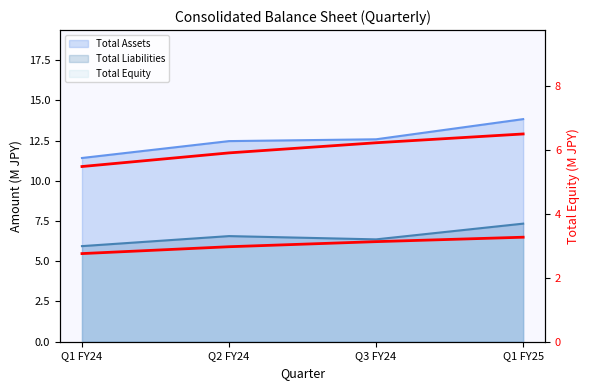

Rank the categories by value from highest to lowest.

Q1 FY25, Q3 FY24, Q2 FY24, Q1 FY24